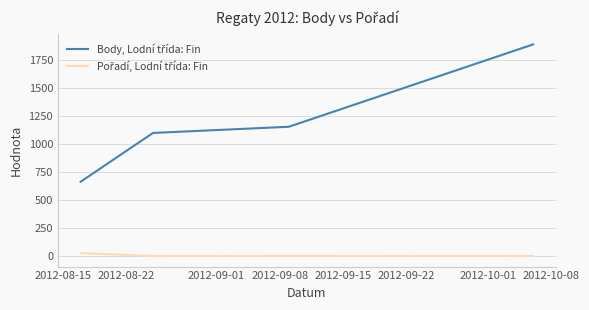

At how many categories does at least one series exceed 300?

4